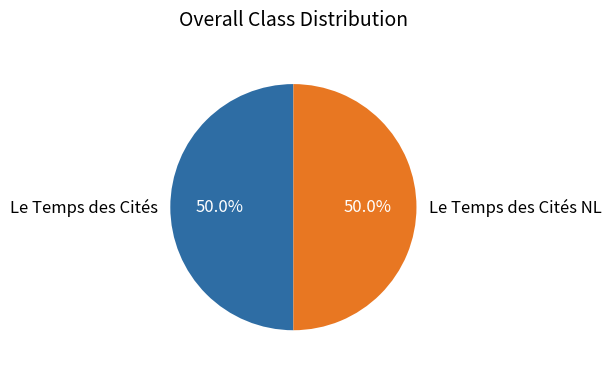

Is it true that Le Temps des Cités NL is 59% of the pie?

False